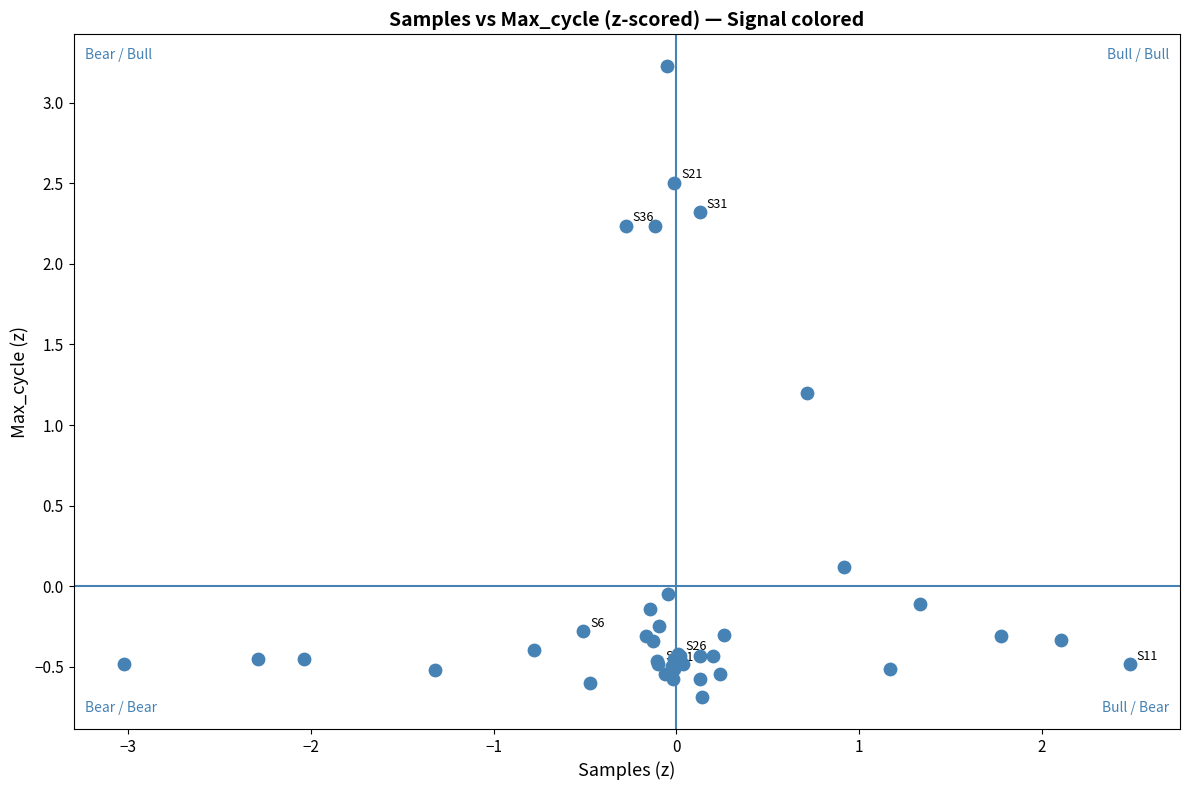

What Y value in the scatter plot is closest to 1?

1.2